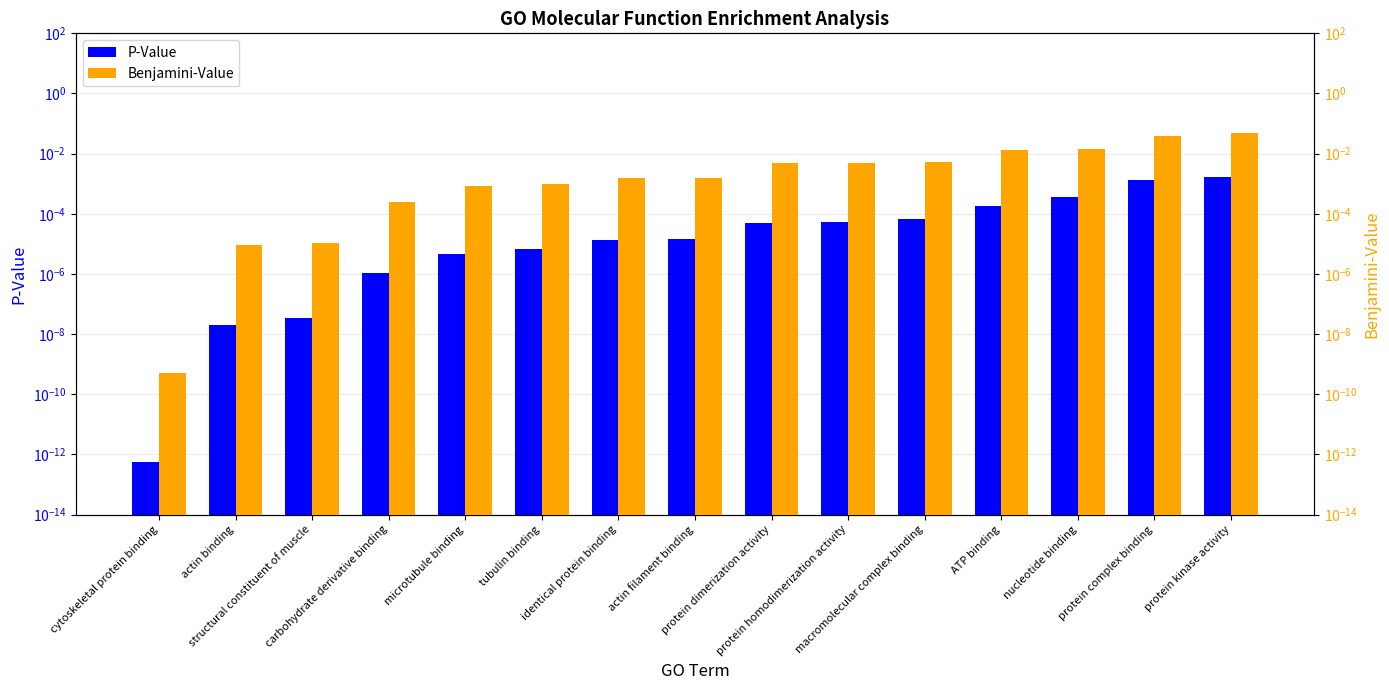

What is the label of the 1st bar from the left?

cytoskeletal protein binding